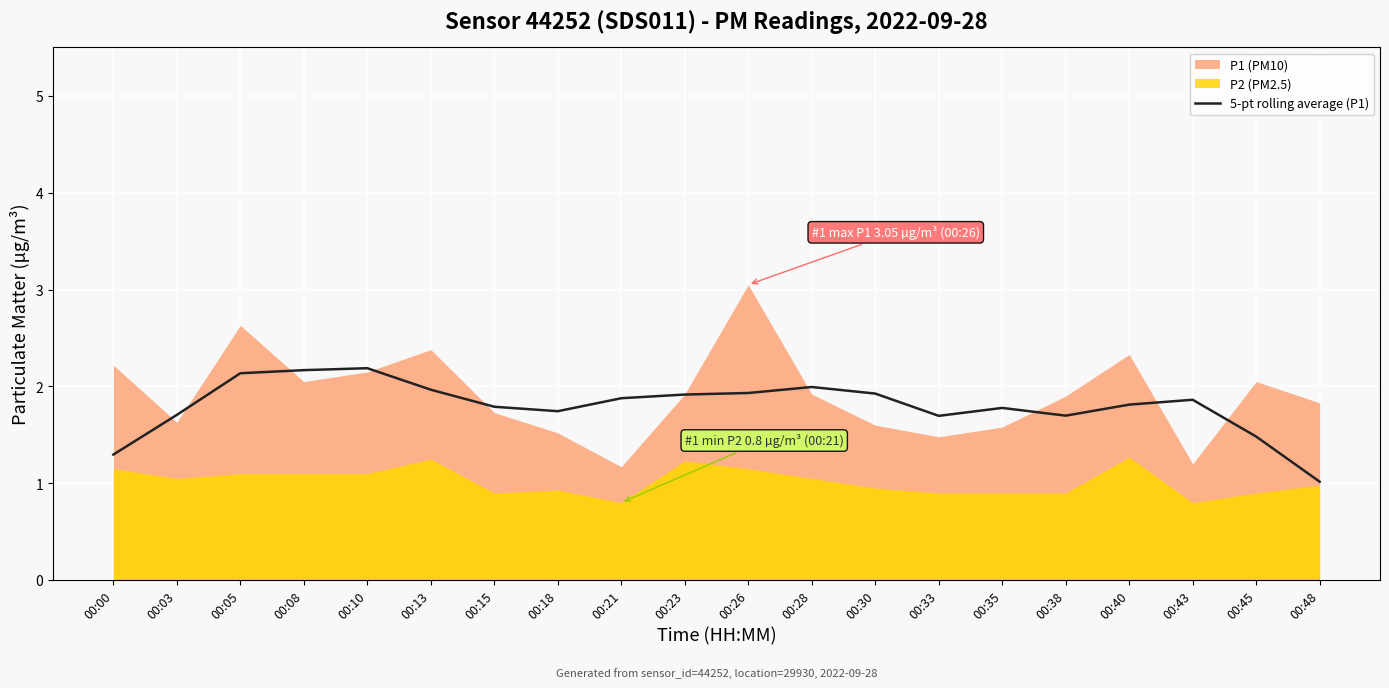

What is the lowest value of the 5-pt rolling average (P1) series?

1.0